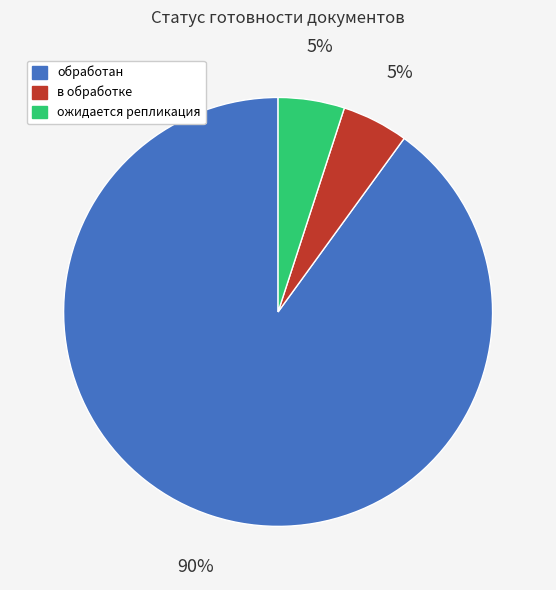

Count the number of slices in the pie.

3